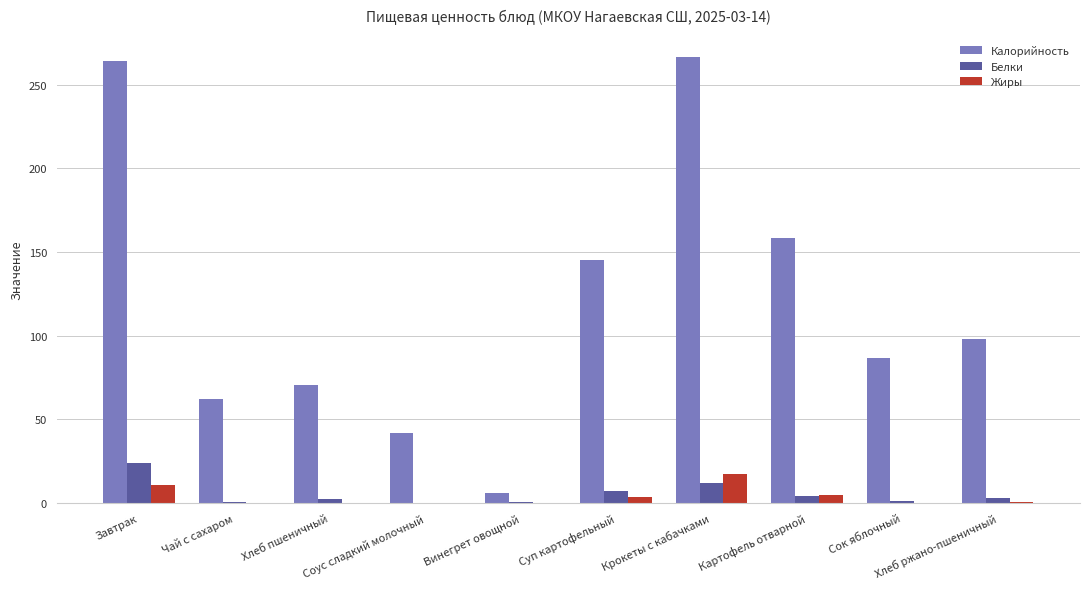

The Калорийность series shows 145.1 at Суп картофельный. True or false?

True